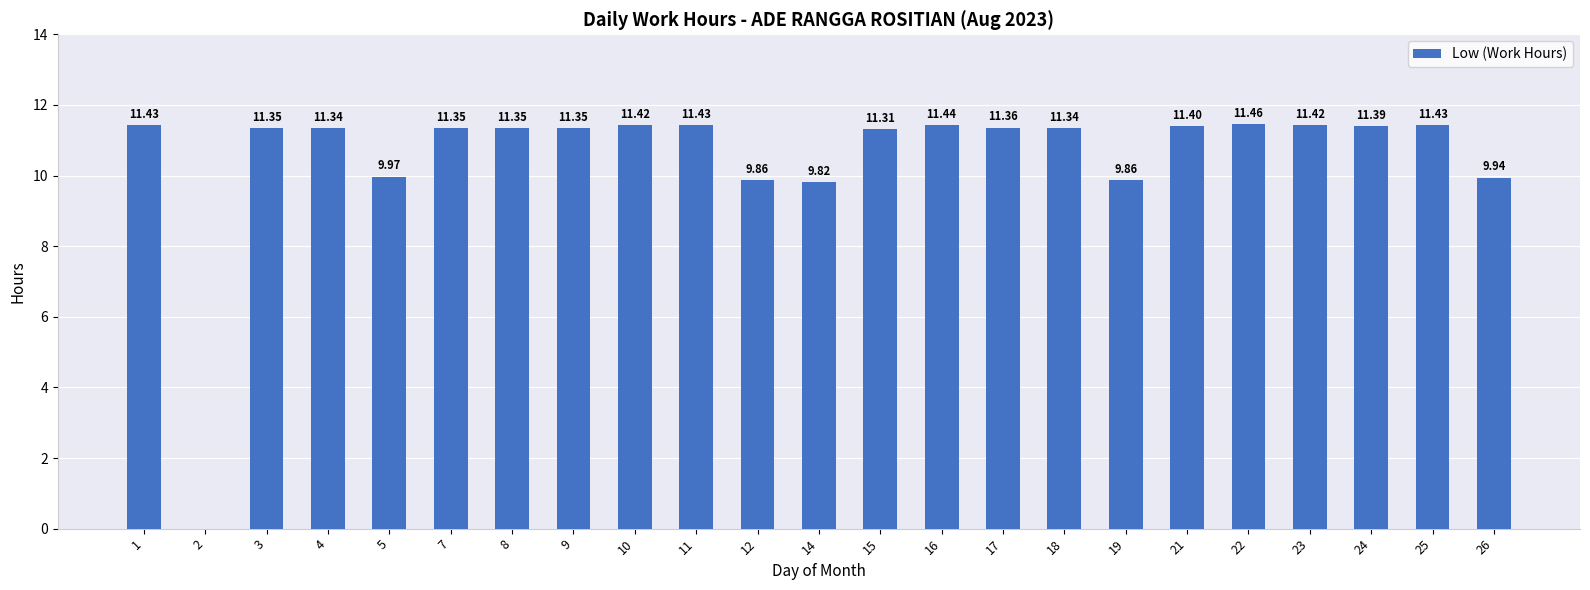

What is the sum of the values at 7 and 15?

22.7